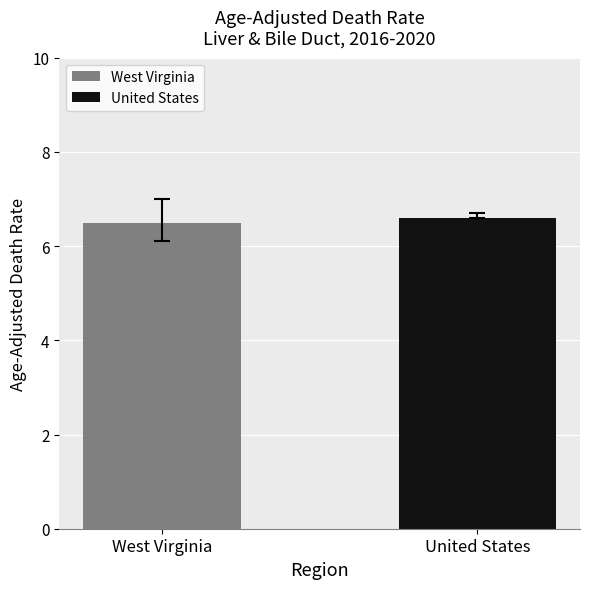

Which series has the widest spread of values?

West Virginia